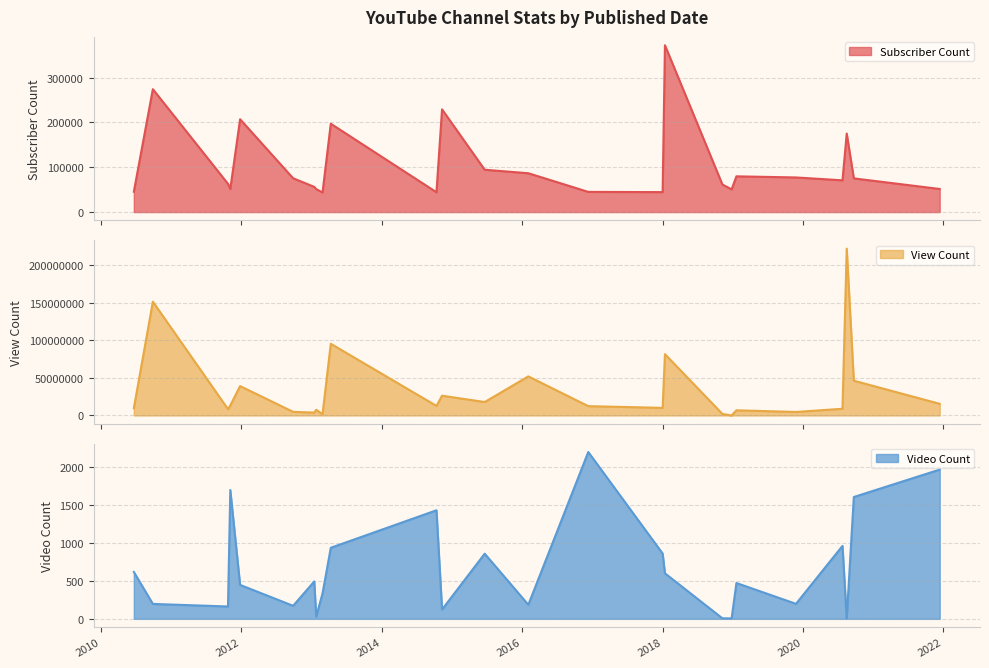

What is the difference between the highest and lowest values at 2011-12-25?

39141218